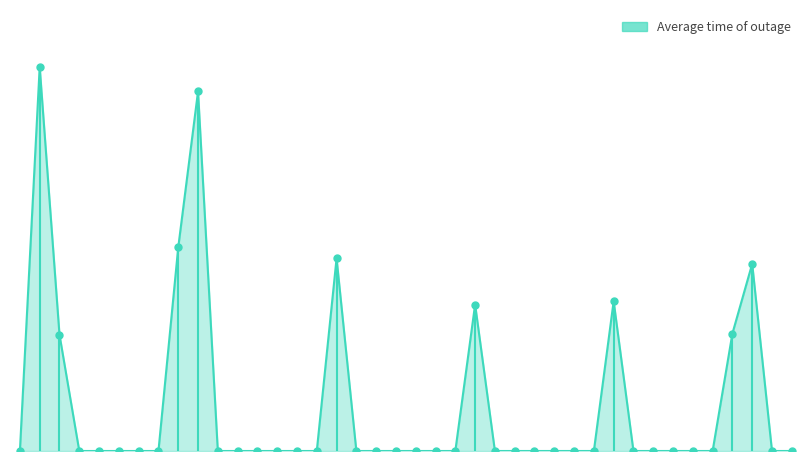

Does the chart have visible grid lines?

No